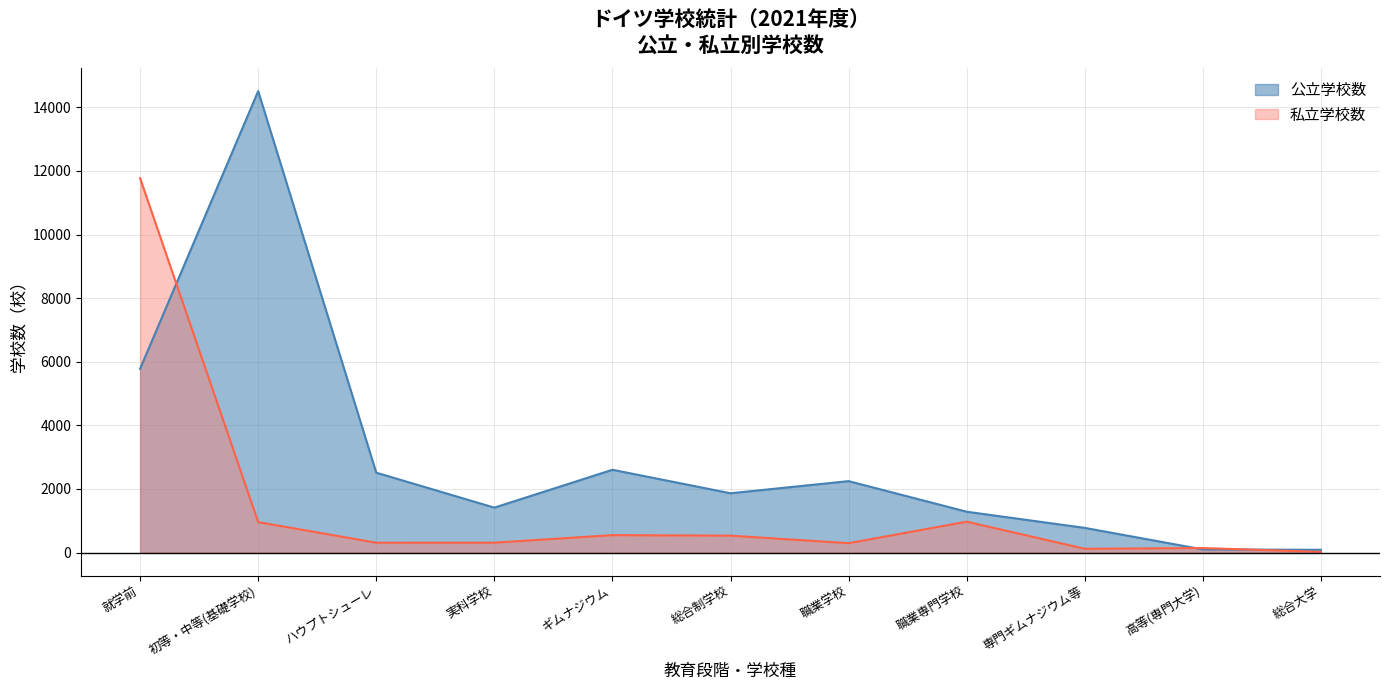

Which series changed the most between 職業専門学校 and 専門ギムナジウム等?

私立学校数